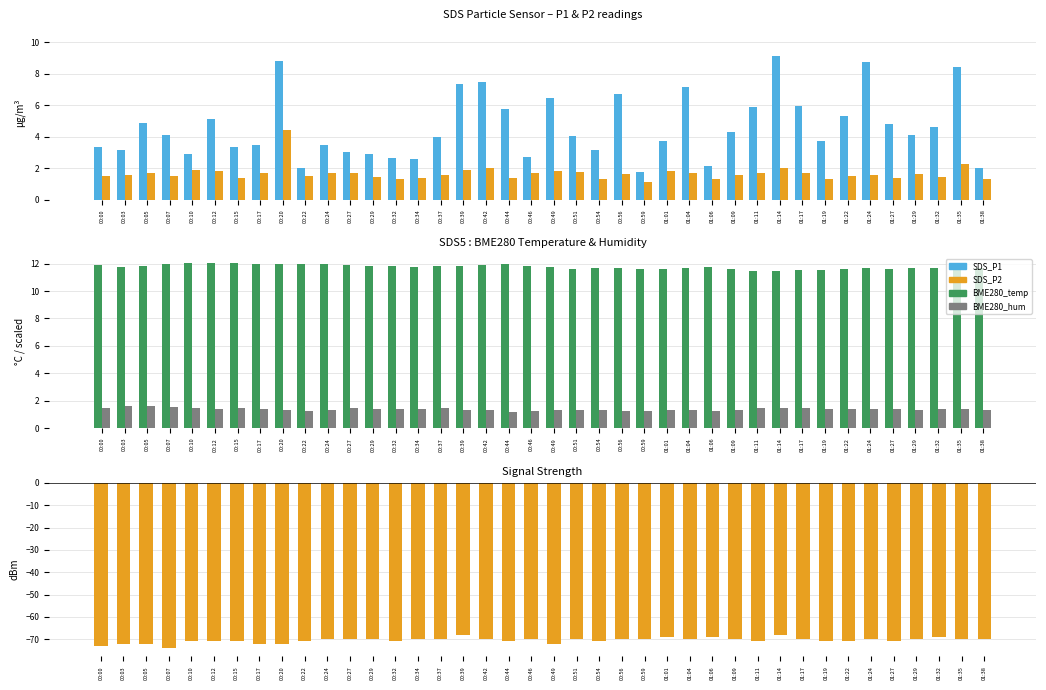

At which category is the sum across all series the highest?

01:14